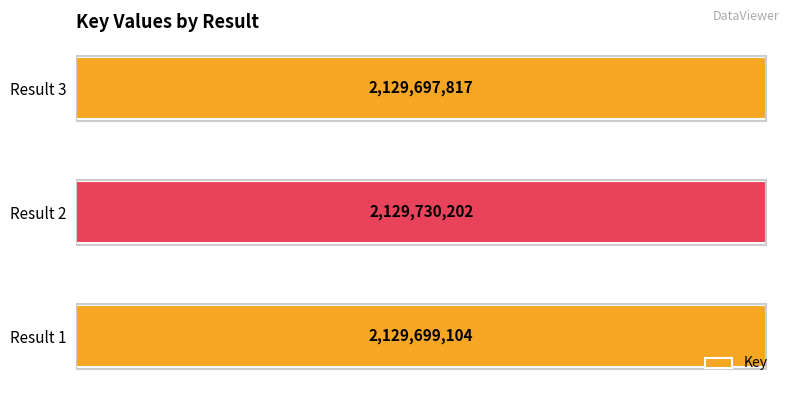

What is the smallest value displayed?

2129697817